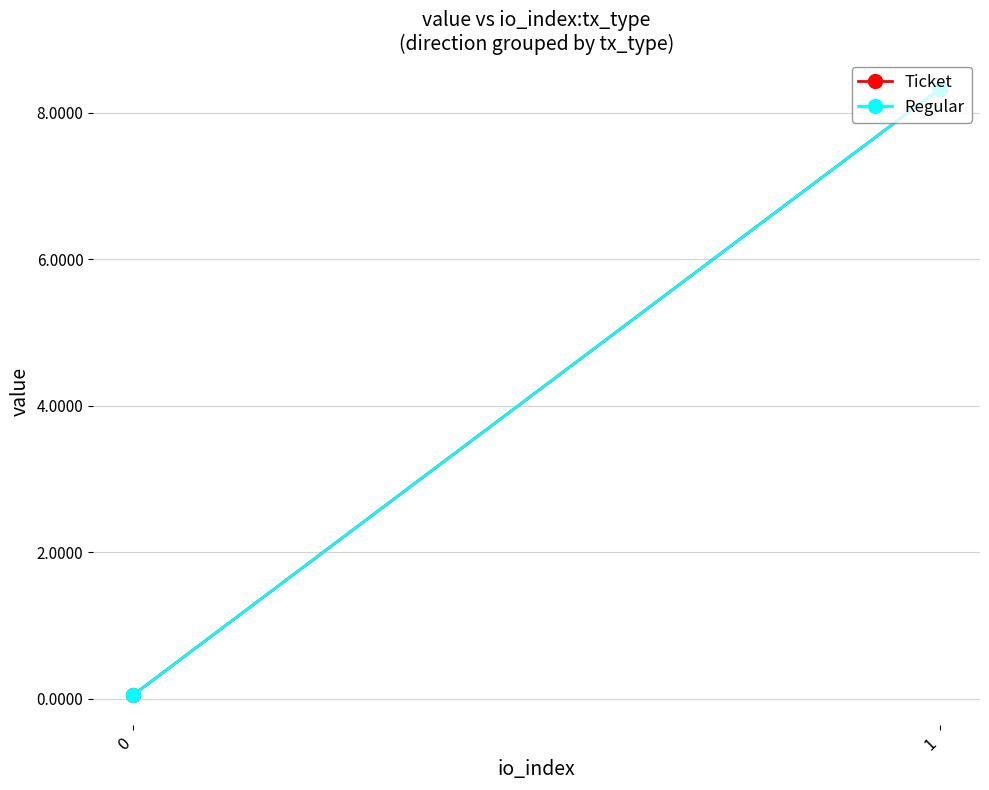

Between 0 and 1, which series saw the biggest shift?

Ticket